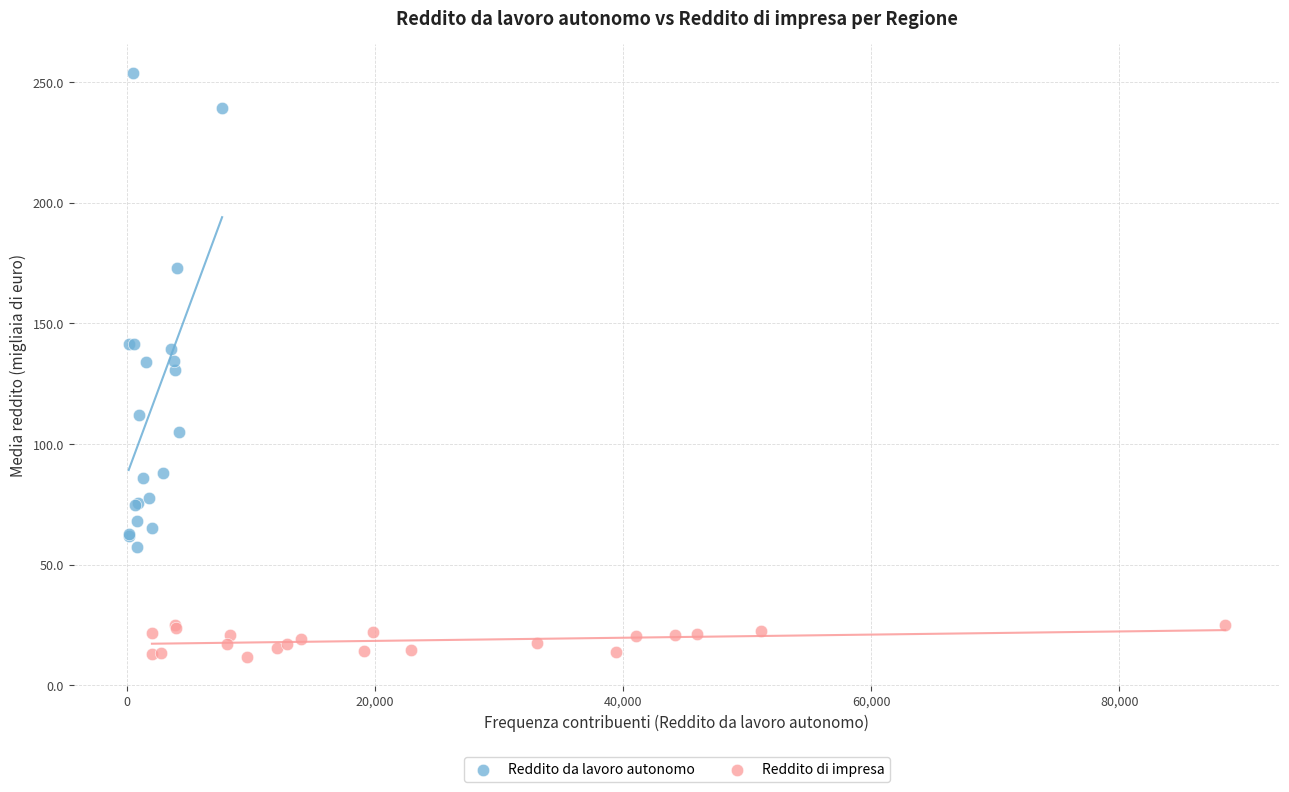

Which series reaches the maximum Y coordinate?

Reddito da lavoro autonomo